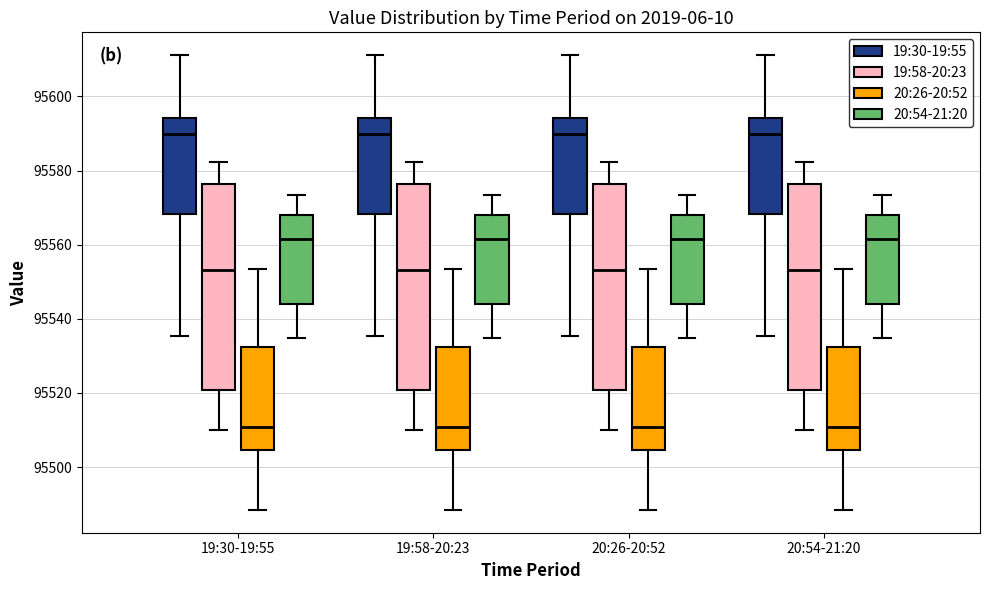

Reading left to right, transcribe this box plot: for each box, give where its median line is, the range the box spans, and where its two whiskers end, as read against the y-axis. The values are not printed on the chart, so give them approximately, as read against the axis.

19:30-19:55 (19:30-19:55): median 95590, box 95568 to 95594, whiskers 95536 to 95612
19:30-19:55 (19:58-20:23): median 95554, box 95520 to 95576, whiskers 95510 to 95582
19:30-19:55 (20:26-20:52): median 95510, box 95504 to 95532, whiskers 95488 to 95554
19:30-19:55 (20:54-21:20): median 95562, box 95544 to 95568, whiskers 95534 to 95574
19:58-20:23 (19:30-19:55): median 95590, box 95568 to 95594, whiskers 95536 to 95612
19:58-20:23 (19:58-20:23): median 95554, box 95520 to 95576, whiskers 95510 to 95582
19:58-20:23 (20:26-20:52): median 95510, box 95504 to 95532, whiskers 95488 to 95554
19:58-20:23 (20:54-21:20): median 95562, box 95544 to 95568, whiskers 95534 to 95574
20:26-20:52 (19:30-19:55): median 95590, box 95568 to 95594, whiskers 95536 to 95612
20:26-20:52 (19:58-20:23): median 95554, box 95520 to 95576, whiskers 95510 to 95582
20:26-20:52 (20:26-20:52): median 95510, box 95504 to 95532, whiskers 95488 to 95554
20:26-20:52 (20:54-21:20): median 95562, box 95544 to 95568, whiskers 95534 to 95574
20:54-21:20 (19:30-19:55): median 95590, box 95568 to 95594, whiskers 95536 to 95612
20:54-21:20 (19:58-20:23): median 95554, box 95520 to 95576, whiskers 95510 to 95582
20:54-21:20 (20:26-20:52): median 95510, box 95504 to 95532, whiskers 95488 to 95554
20:54-21:20 (20:54-21:20): median 95562, box 95544 to 95568, whiskers 95534 to 95574